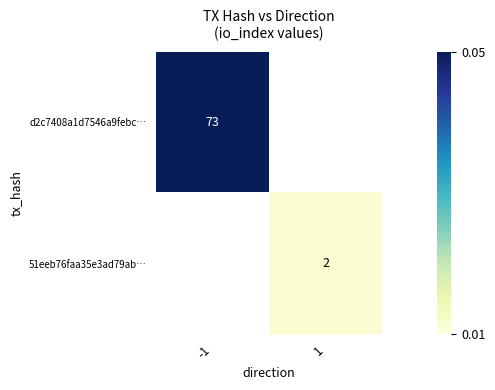

Is it true that 51eeb76faa35e3ad79ab… equals 2 at 1?

True